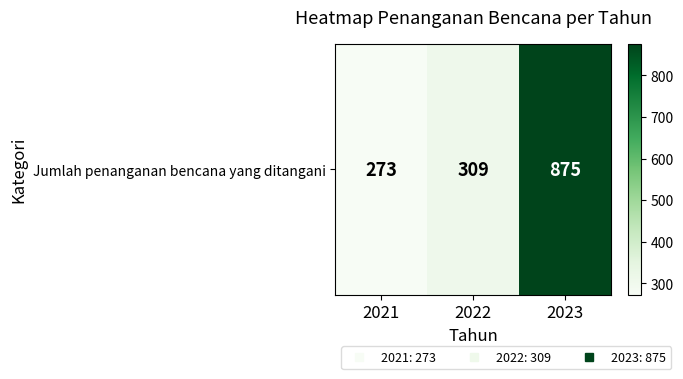

Is it true that the value at 2023 is 875?

True